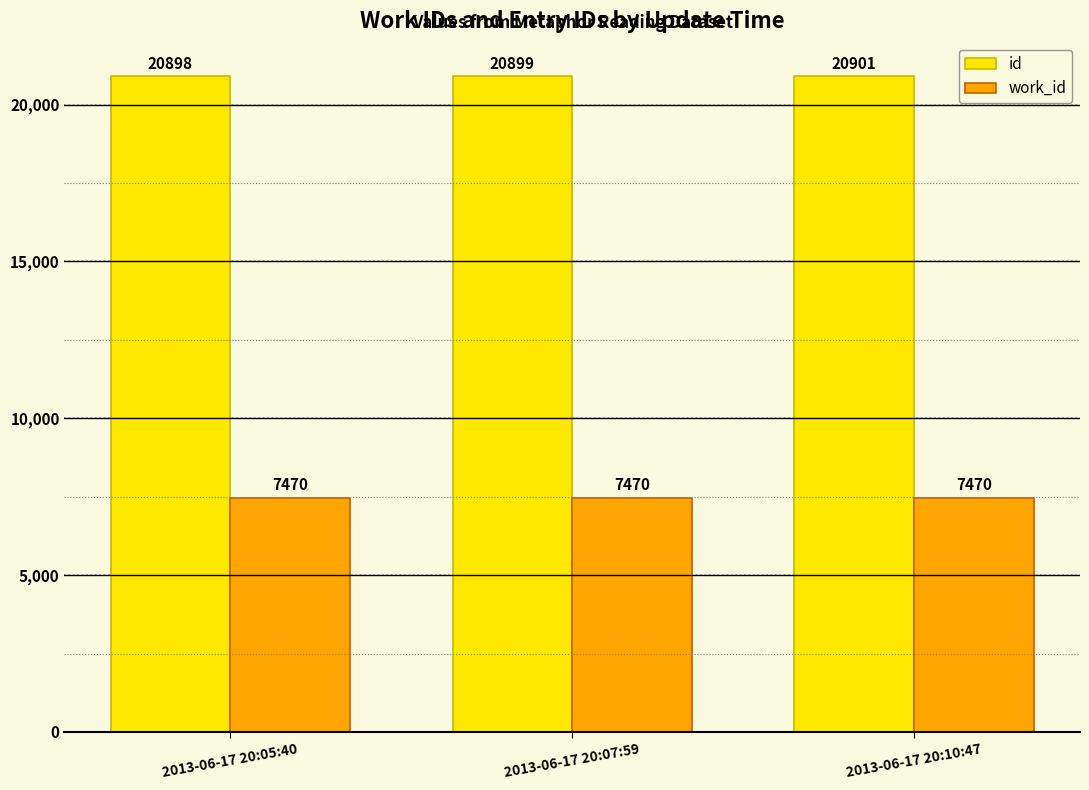

Between 2013-06-17 20:07:59 and 2013-06-17 20:10:47, which series saw the biggest shift?

id